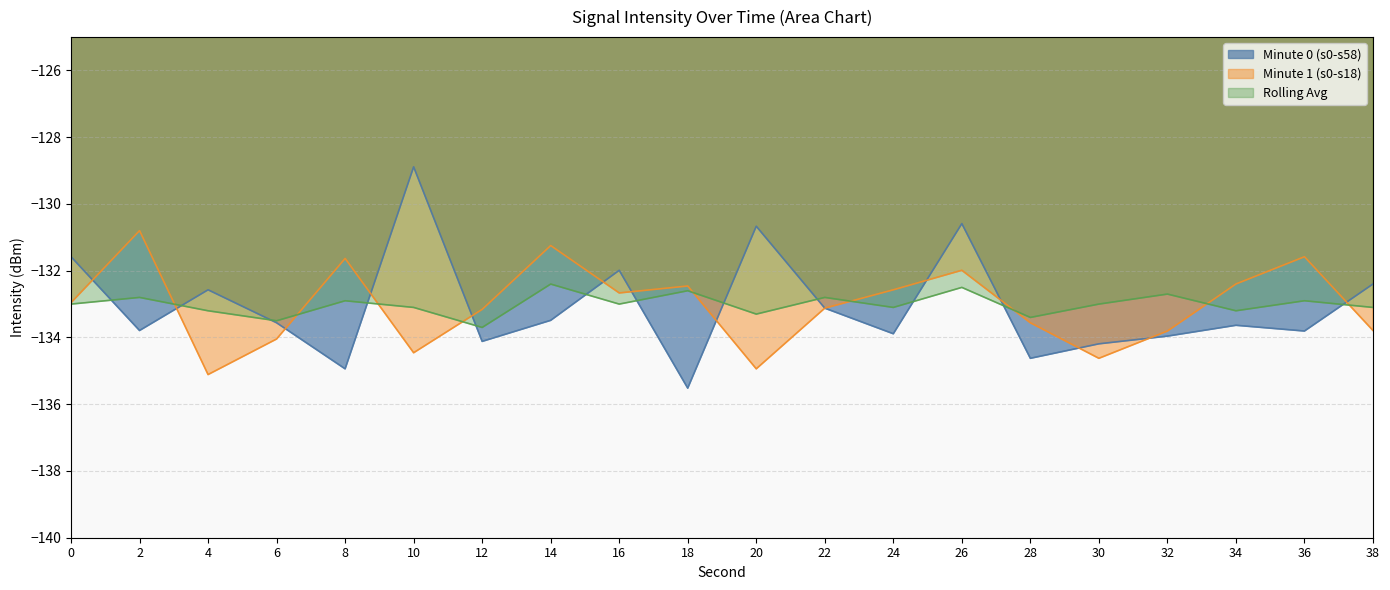

What is the approximate value of Rolling Avg at 16?

-133.0